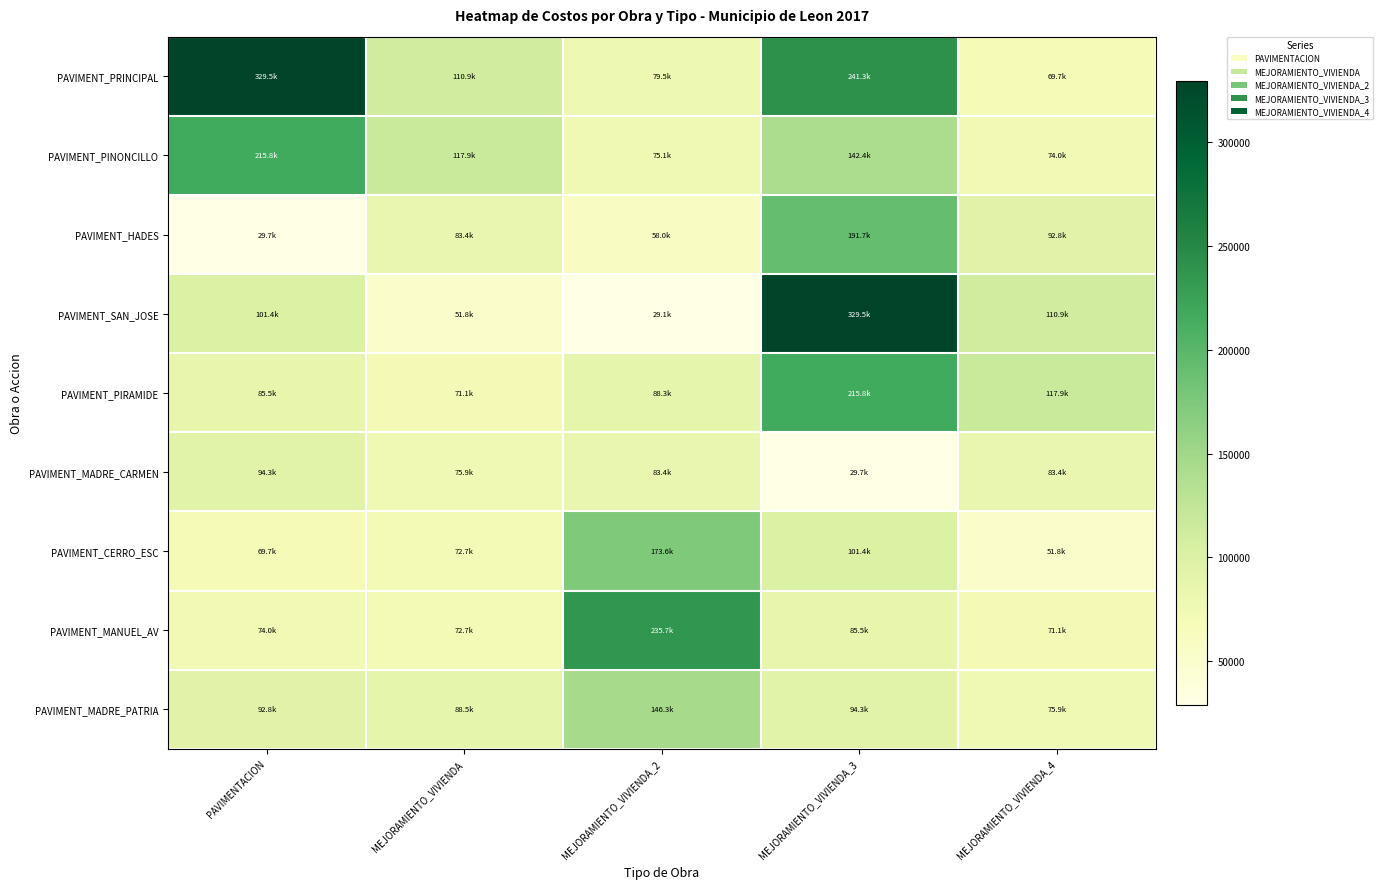

What is the smallest value displayed?

29065.8